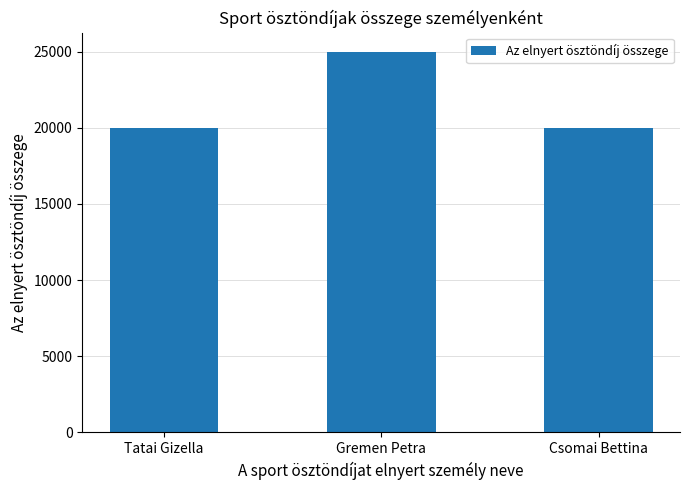

What value does the data have at Tatai Gizella?

20000